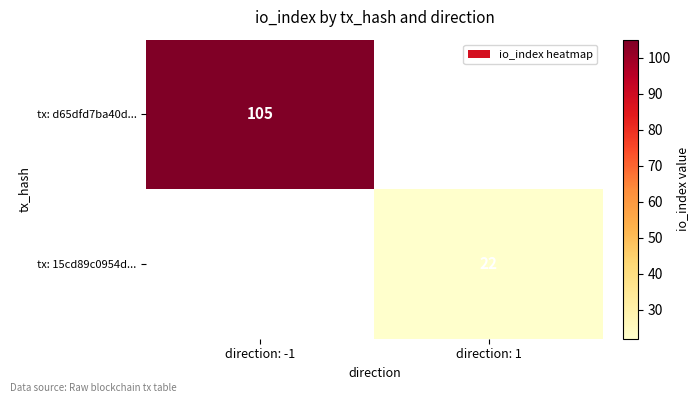

Is the value of tx: d65dfd7ba40d... at direction: -1 greater than the value of tx: 15cd89c0954d... at direction: 1?

Yes